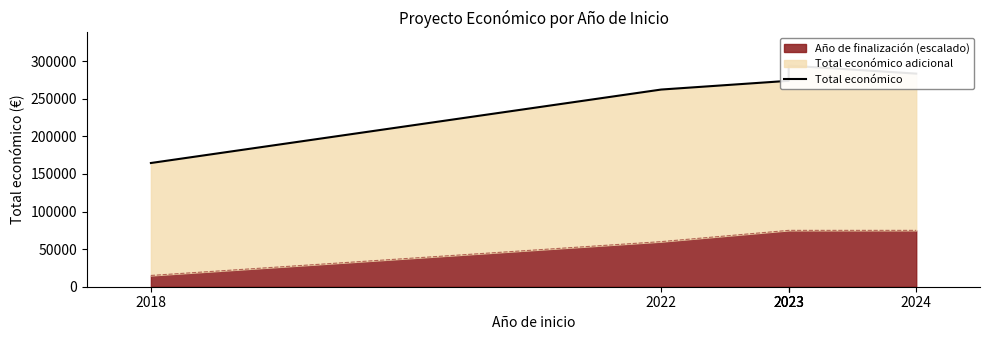

At which category does the data reach its first local peak?

2023